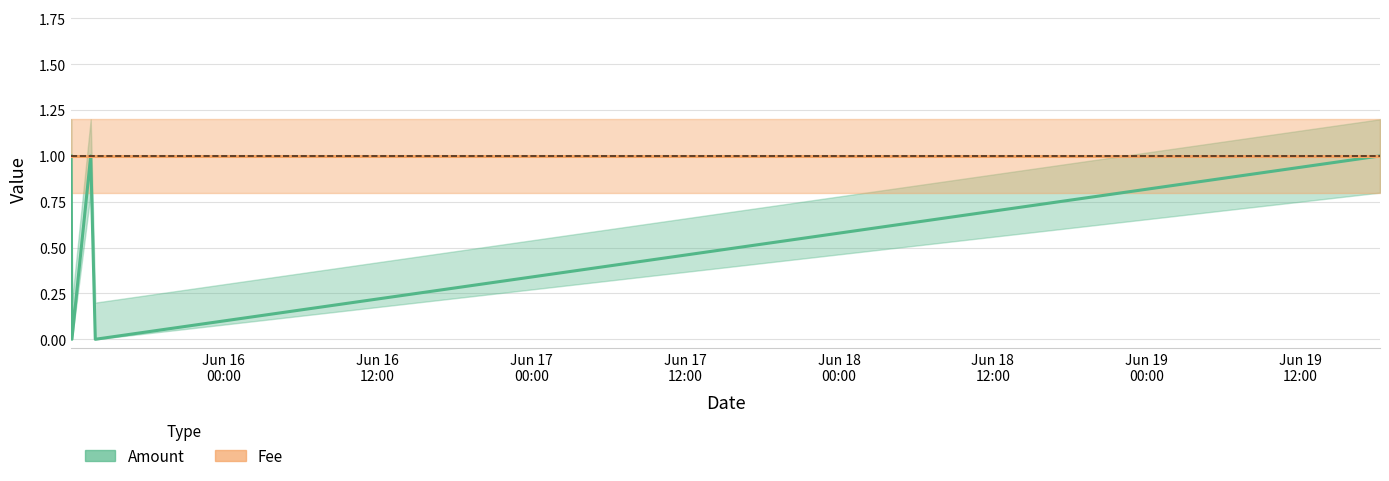

In Amount, how many points are higher than both neighbors (excluding endpoints)?

1